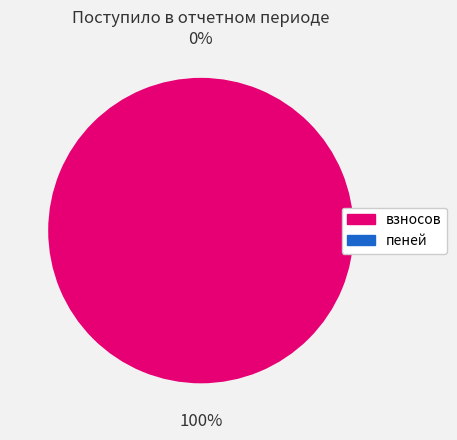

Which slice is the smallest?

пеней